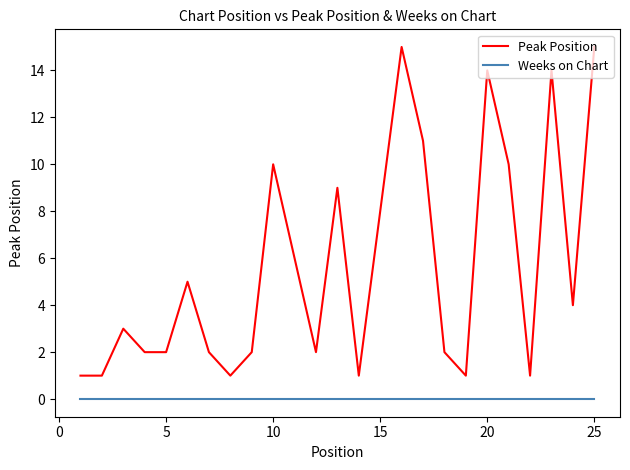

True or false: Peak Position and Weeks on Chart intersect in this chart.

False